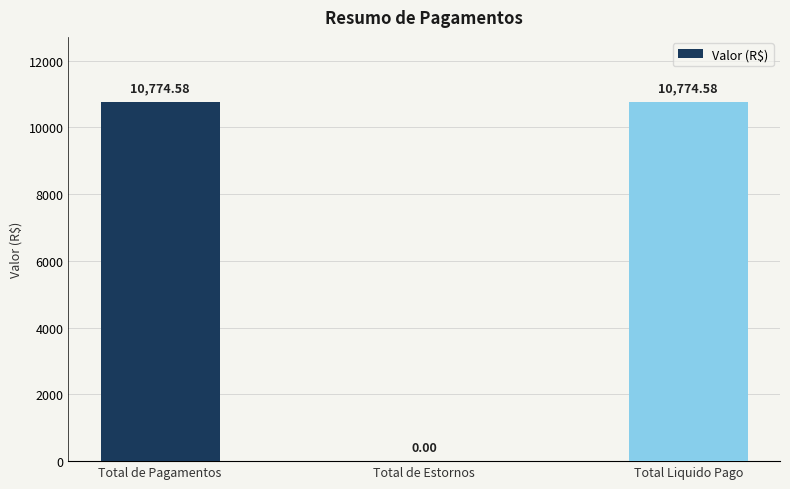

What is the ratio of the value at Total de Pagamentos to the value at Total Liquido Pago?

1.0